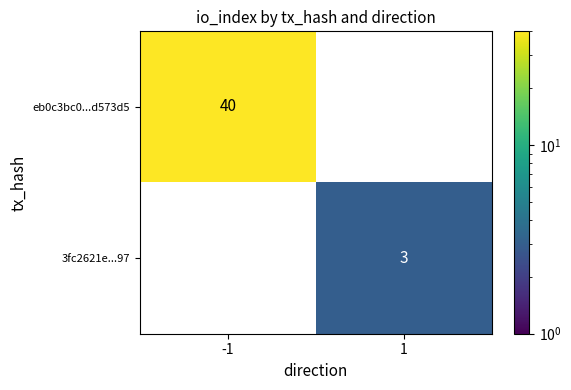

Is the value of eb0c3bc0...d573d5 at -1 greater than the value of 3fc2621e...97 at 1?

Yes